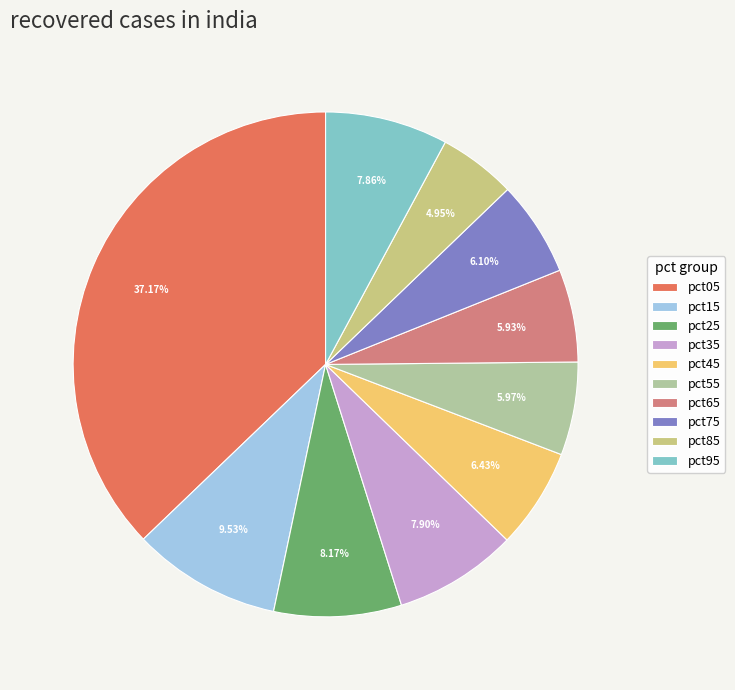

Does pct85 account for over 50% of the chart?

No